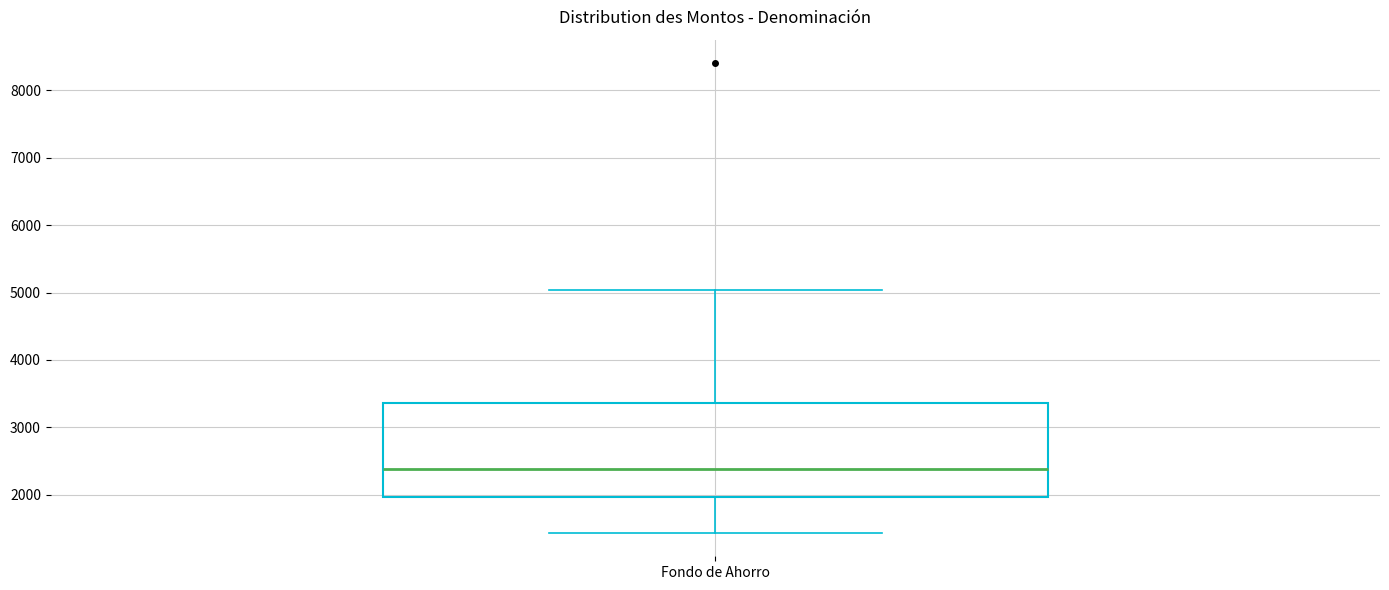

Read this box plot against the y-axis: the position of the median line, the range covered by the box, and the ends of both whiskers. The values are not printed on the chart, so give them approximately, as read against the axis.

median 2400, box 2000 to 3400, whiskers 1400 to 5000